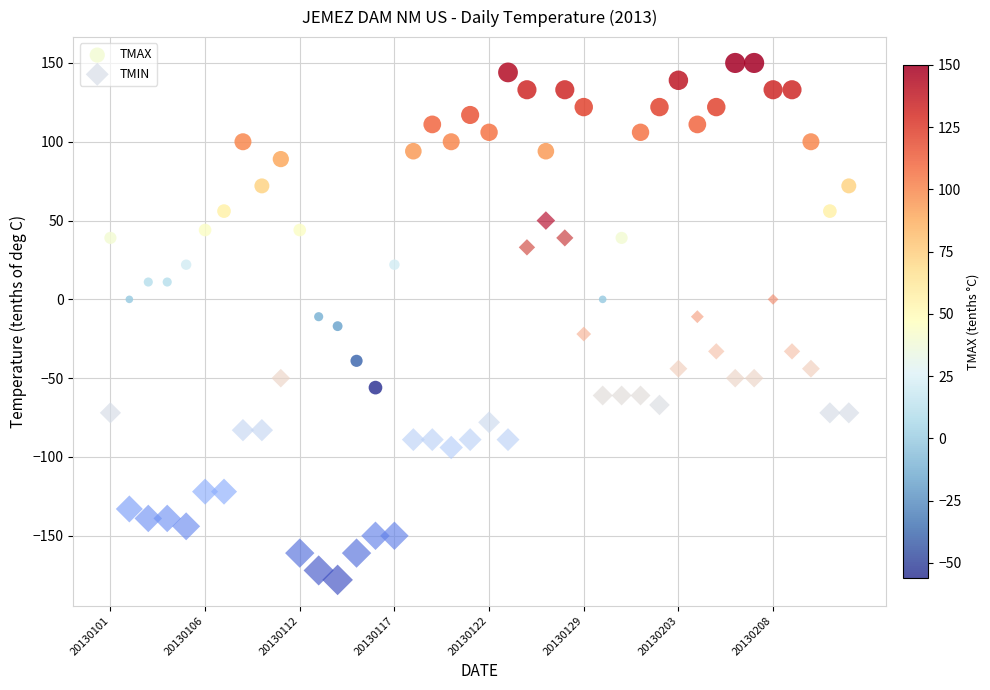

Across all data points, what is the range of Y values (max minus min)?

328